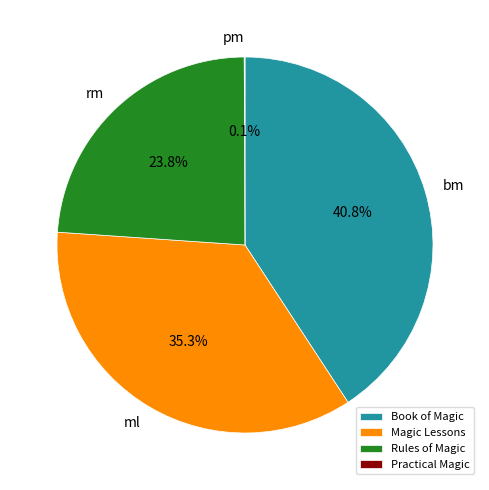

Between ml and bm, which is larger?

bm